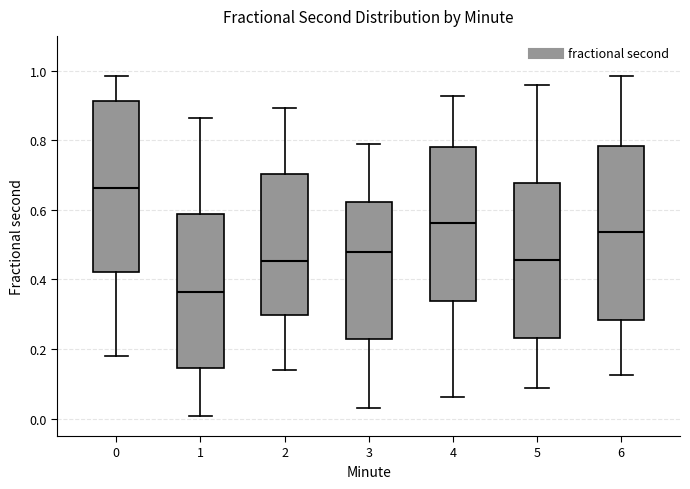

Reading left to right, read every box against the y-axis: the position of its median line, the range the box covers, and the ends of its whiskers. The values are not printed on the chart, so give them approximately, as read against the axis.

0: median 0.66, box 0.42 to 0.92, whiskers 0.18 to 0.98
1: median 0.36, box 0.14 to 0.58, whiskers 0.00 to 0.86
2: median 0.46, box 0.30 to 0.70, whiskers 0.14 to 0.90
3: median 0.48, box 0.22 to 0.62, whiskers 0.04 to 0.78
4: median 0.56, box 0.34 to 0.78, whiskers 0.06 to 0.92
5: median 0.46, box 0.24 to 0.68, whiskers 0.08 to 0.96
6: median 0.54, box 0.28 to 0.78, whiskers 0.12 to 0.98